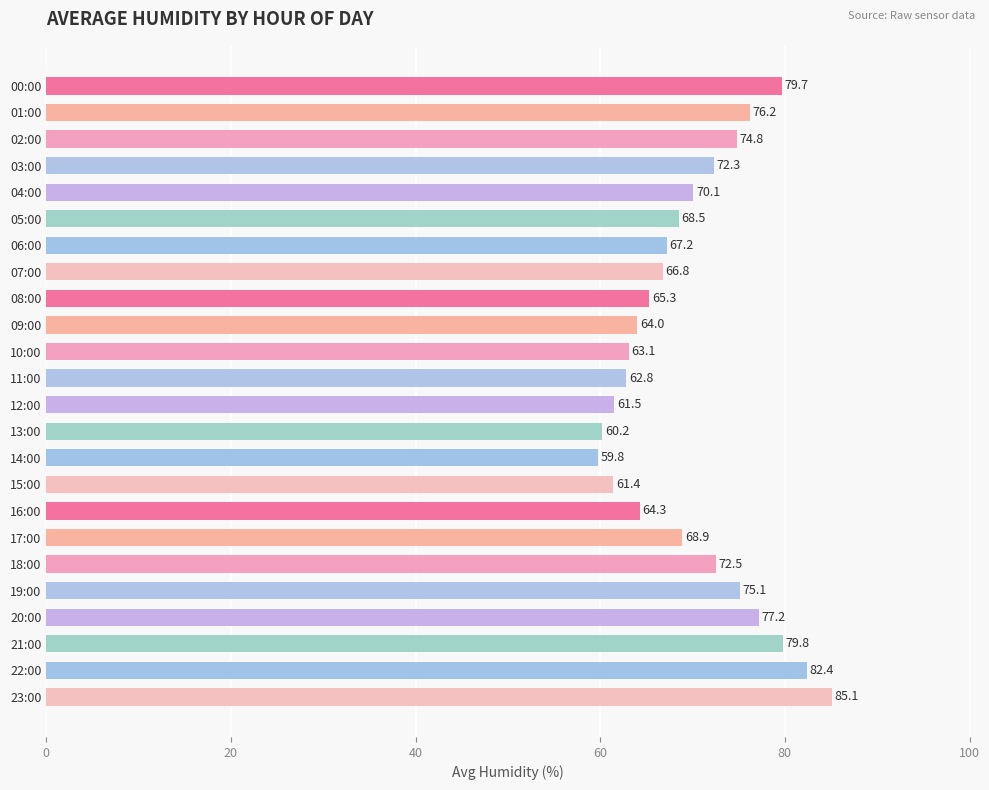

What is the ratio of the value at 12:00 to the value at 17:00?

0.9